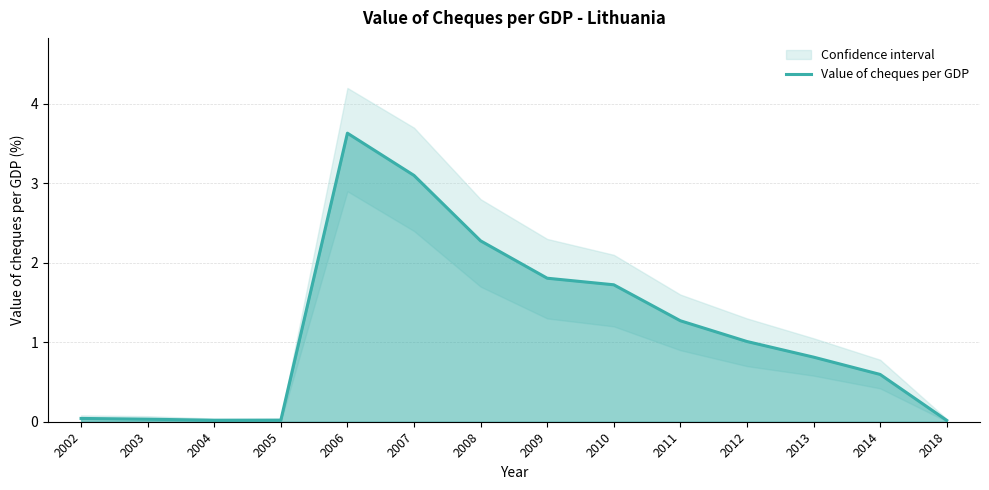

Rank the categories by value from highest to lowest.

2006, 2007, 2008, 2009, 2010, 2011, 2012, 2013, 2014, 2002, 2003, 2005, 2004, 2018